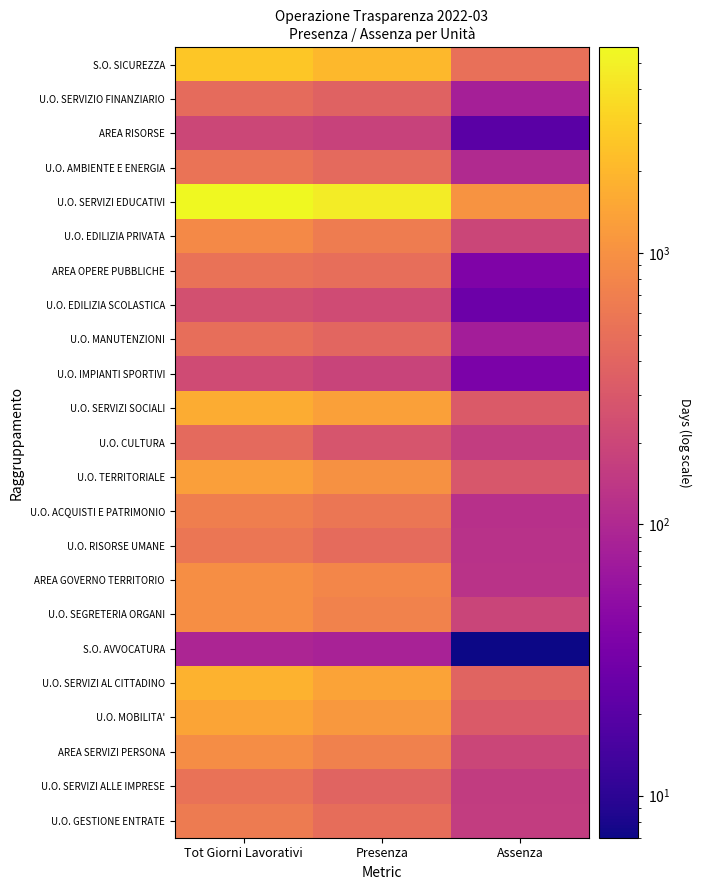

At how many categories does at least one series exceed 5189?

1